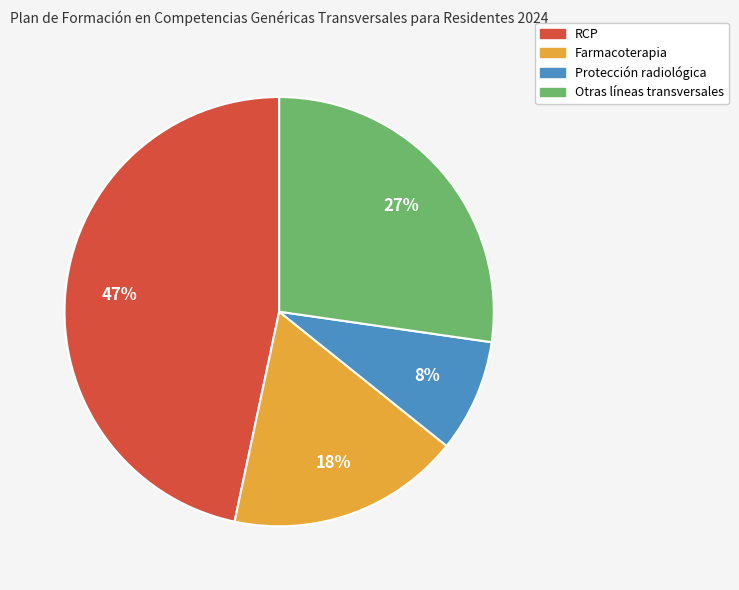

To the nearest percent, what is the combined percentage of RCP and Protección radiológica?

55%